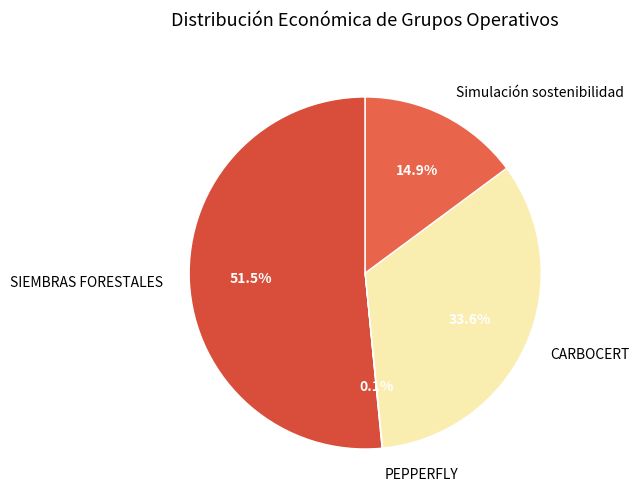

Is the sum of Simulación sostenibilidad and SIEMBRAS FORESTALES greater than half?

Yes